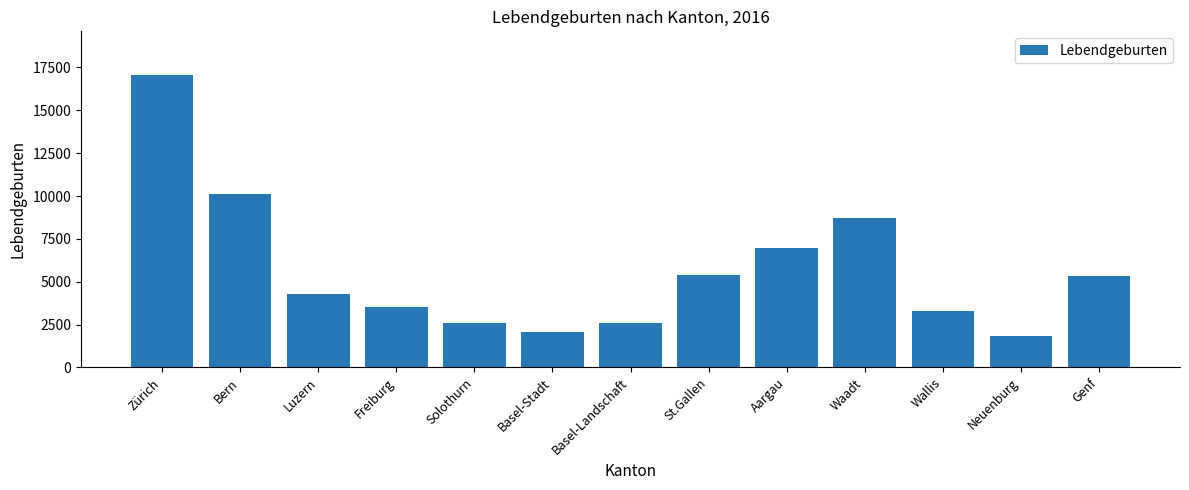

At which label does the data first exceed 4265?

Zürich